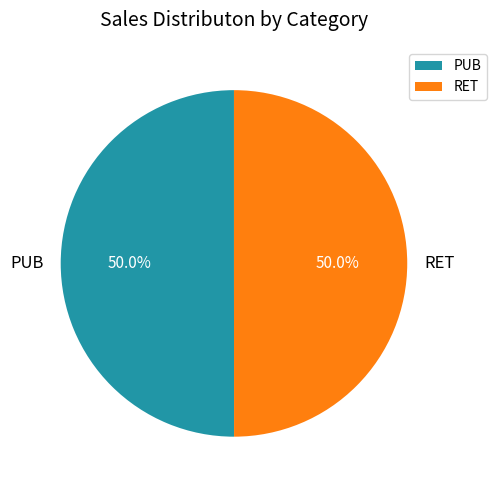

Approximately how many times larger is the value at RET compared to PUB?

1.0